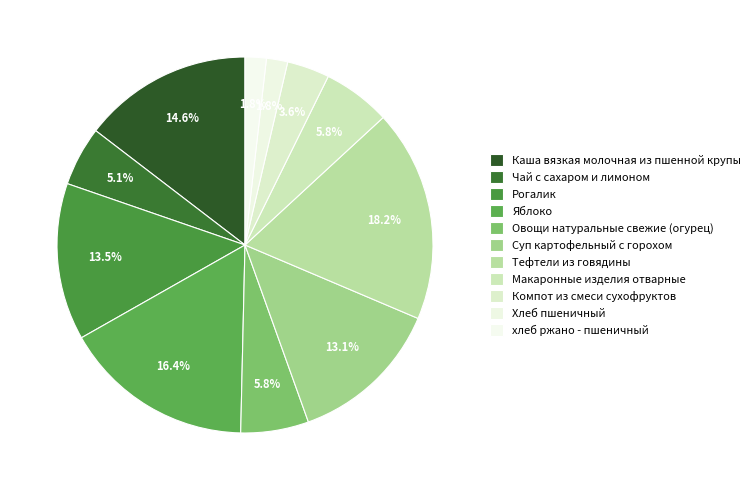

Rank the categories by value from highest to lowest.

Тефтели из говядины, Яблоко, Каша вязкая молочная из пшенной крупы, Рогалик, Суп картофельный с горохом, Овощи натуральные свежие (огурец), Макаронные изделия отварные, Чай с сахаром и лимоном, Компот из смеси сухофруктов, Хлеб пшеничный, хлеб ржано - пшеничный